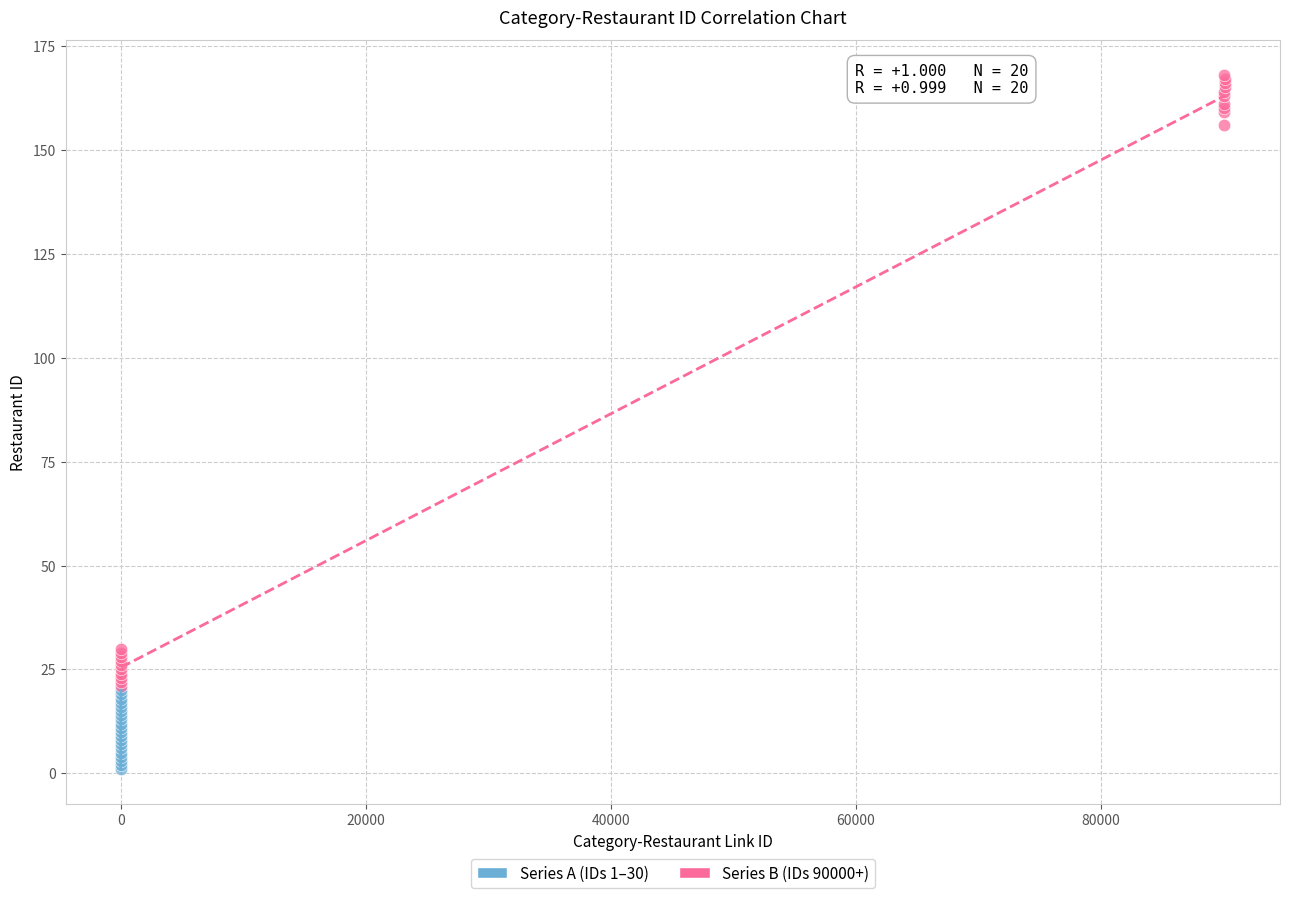

Which series has the largest Y range (max minus min)?

Series B (IDs 90000+)